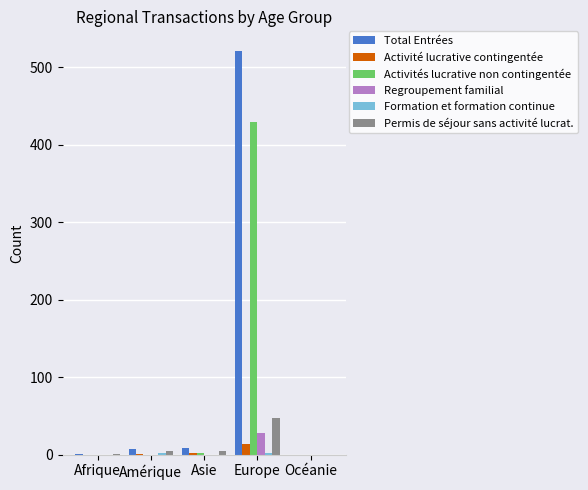

Which category has the highest value in the Total Entrées series?

Europe